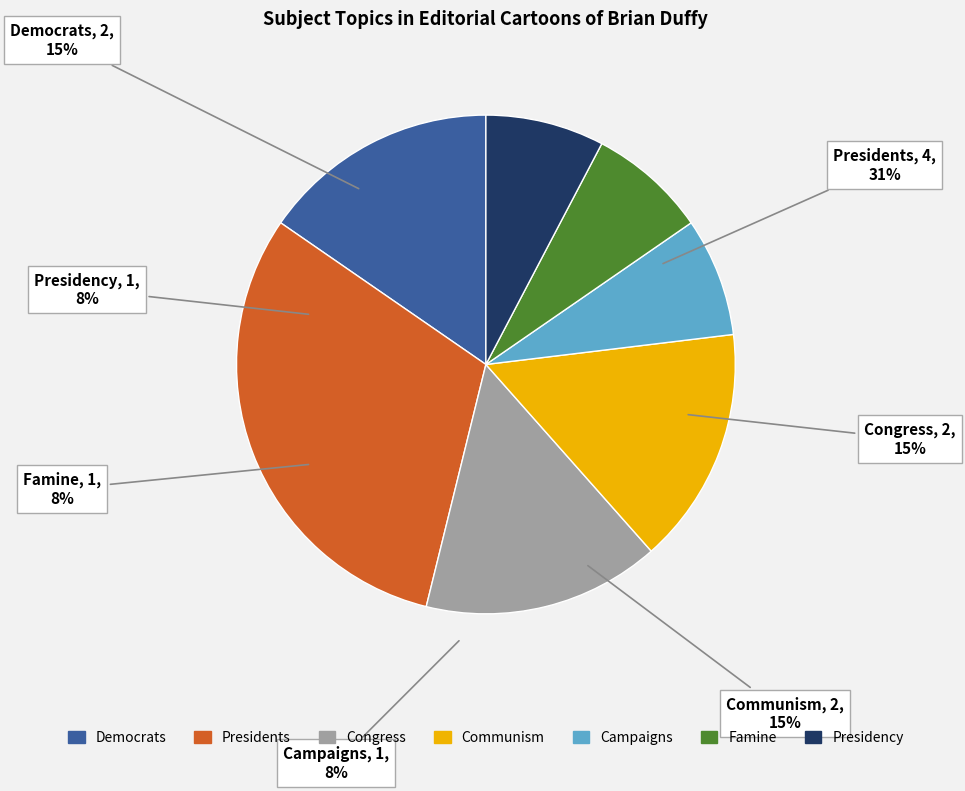

Is there a majority slice in this chart?

No